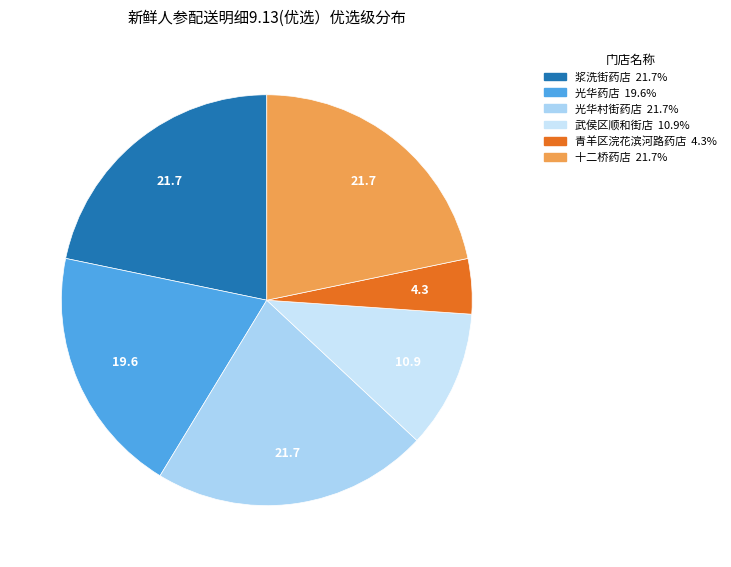

Count the number of slices in the pie.

6